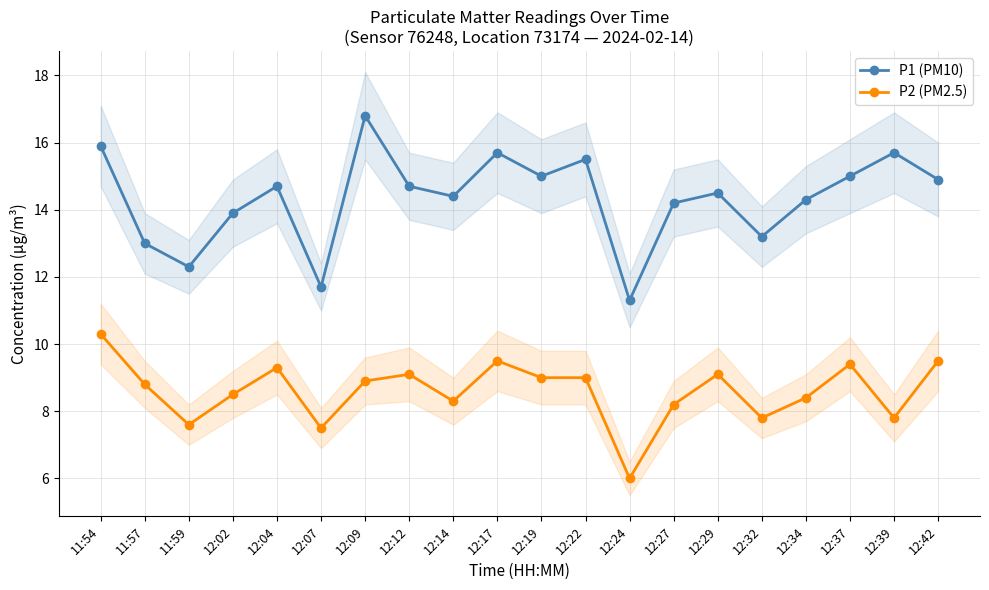

Between 12:04 and 12:24, which is larger?

12:04